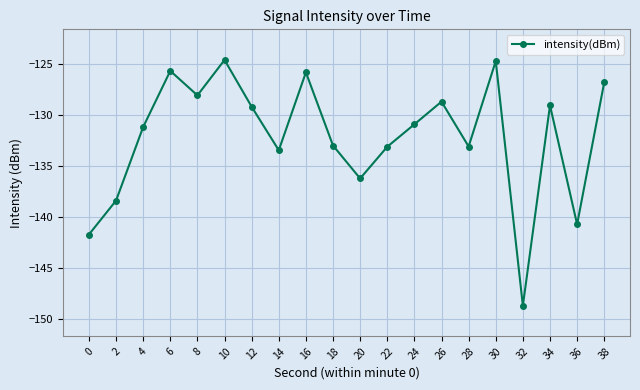

What is the sum of all values?

-2642.4